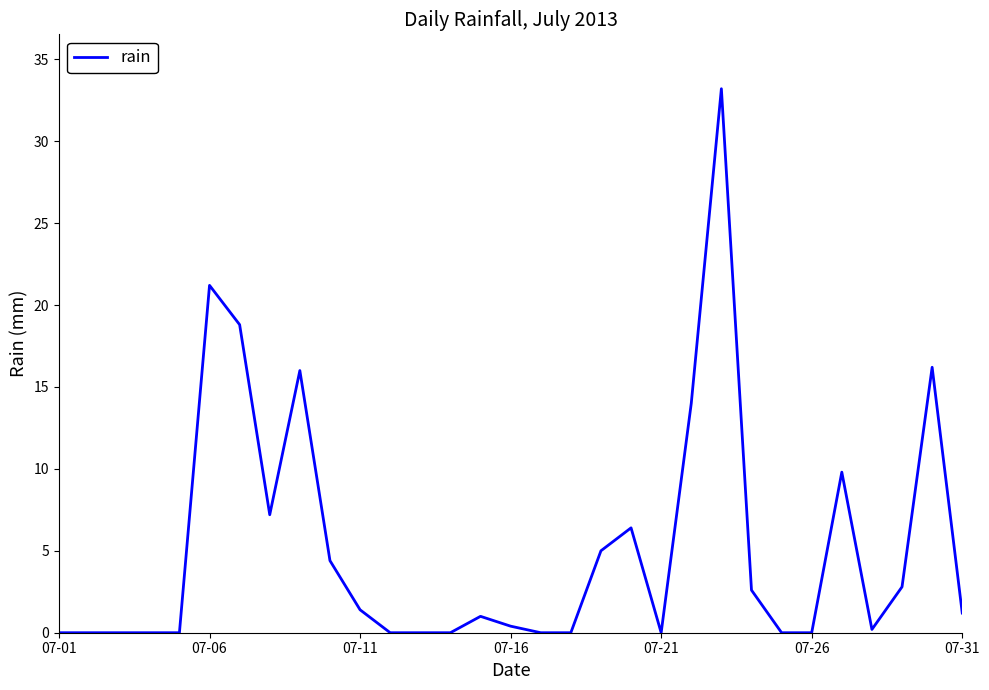

What is the difference between the maximum and minimum values?

33.2